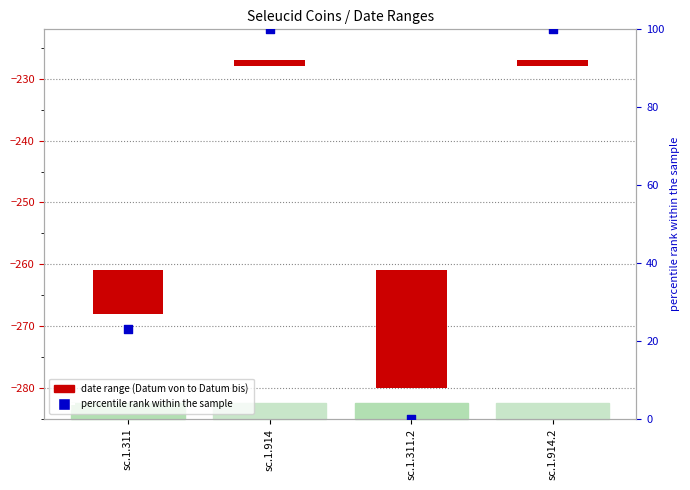

Which series has the widest spread of Y values?

percentile rank within the sample